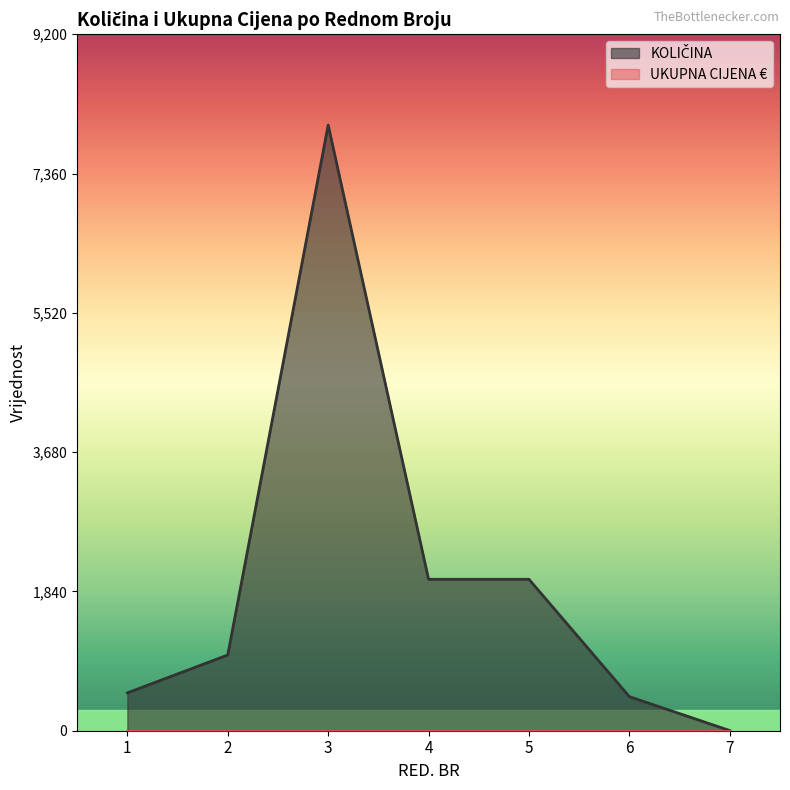

What is the ratio of the value at 5 to the value at 2?

2.0